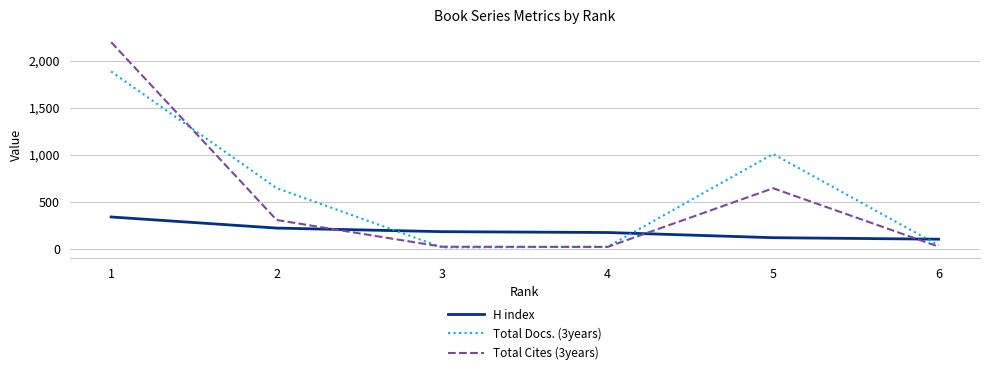

After their last crossing, which series has the higher values: Total Docs. (3years) or H index?

H index